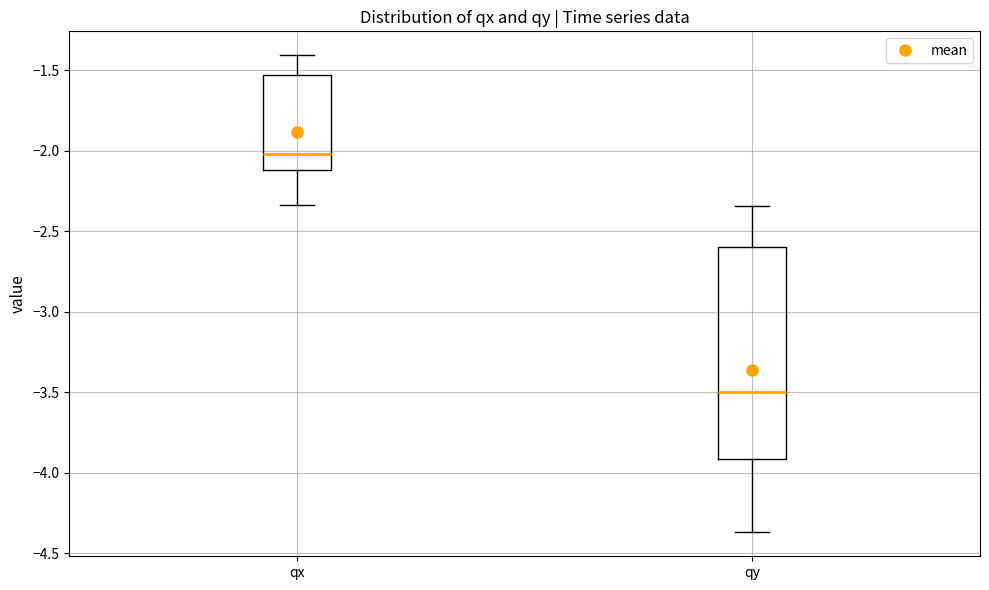

Which box's median line is the lowest?

qy